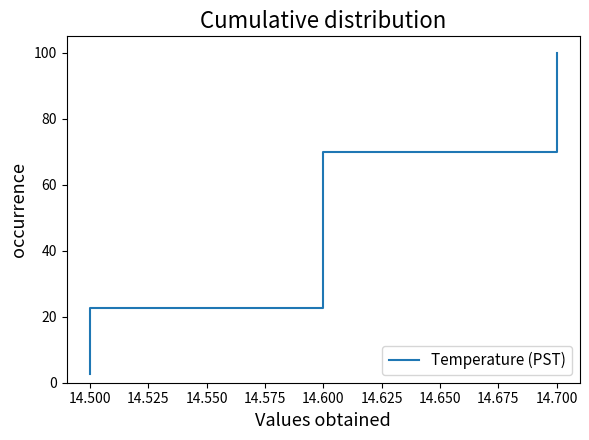

Does the chart display data point markers on the line(s)?

No